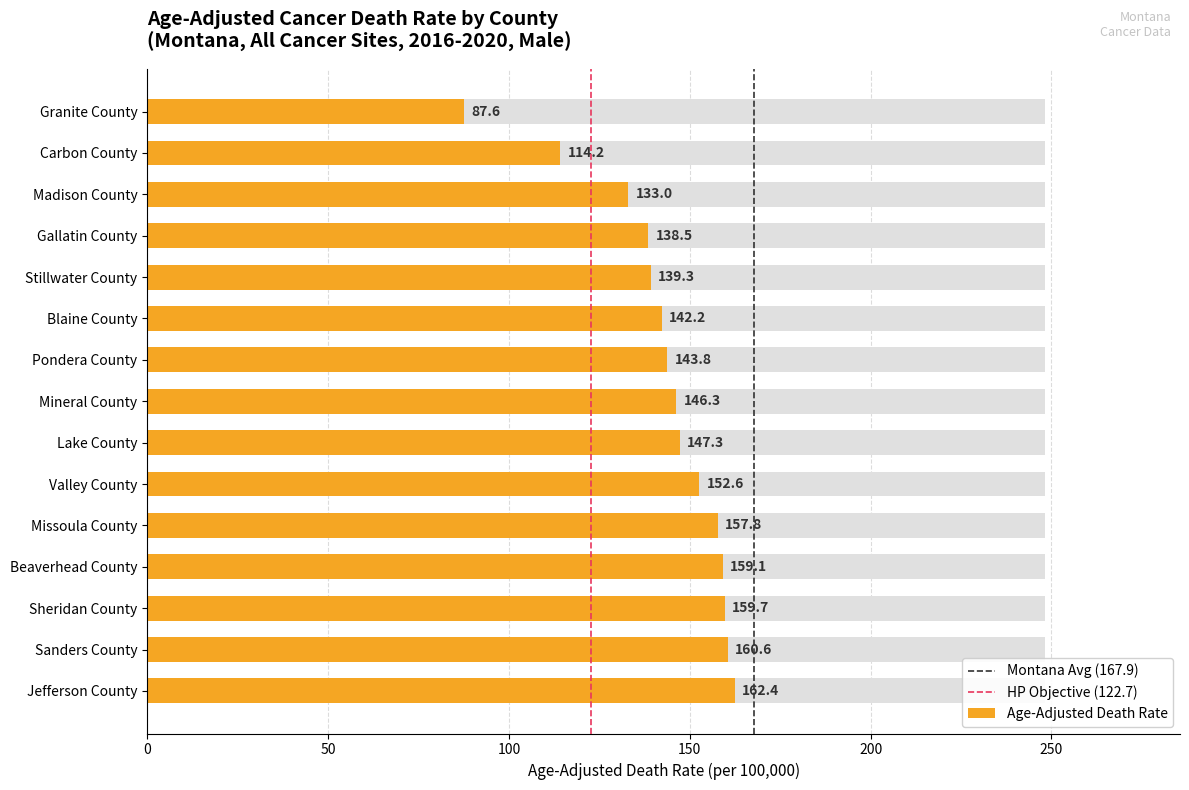

Is it true that the value at Blaine County is 142.2?

True